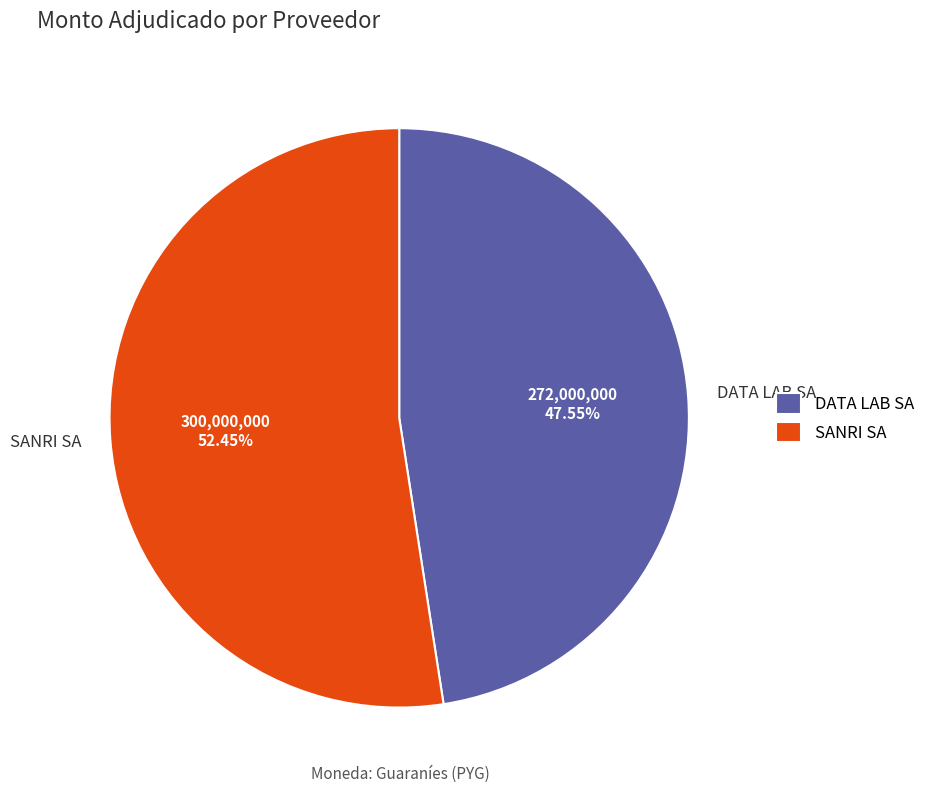

How many segments does this pie chart have?

2